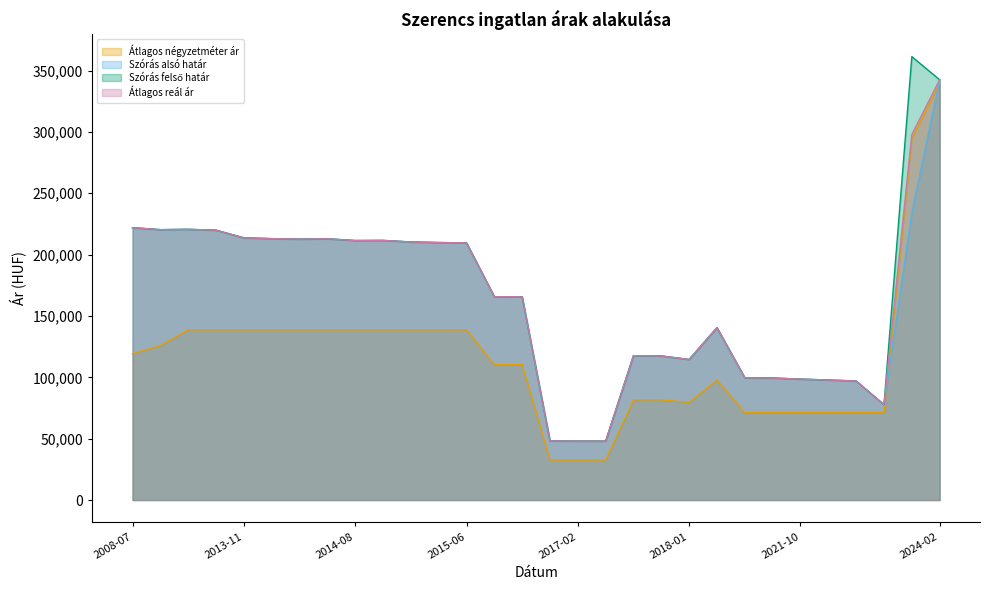

How many interior local valleys does the Szórás felső határ series have?

5